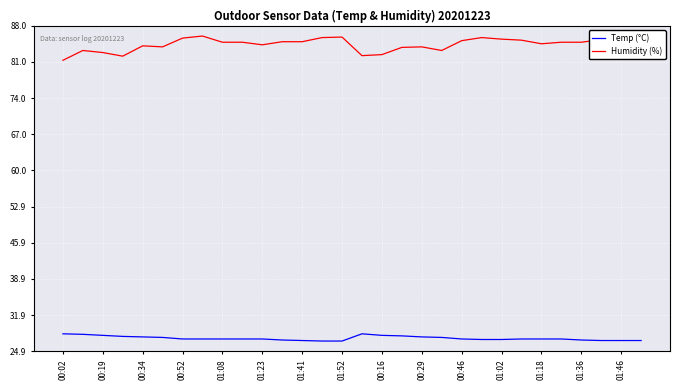

How many series are shown in this chart?

2